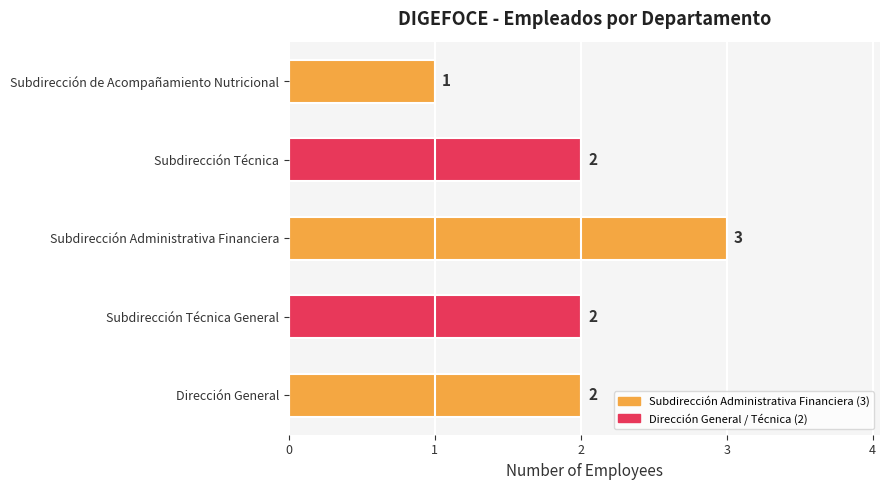

How many data points does each series have?

5